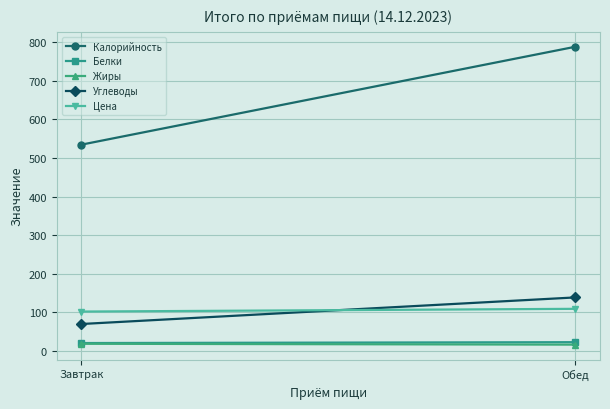

Is the value of Цена at Обед greater than the value of Углеводы at Обед?

No